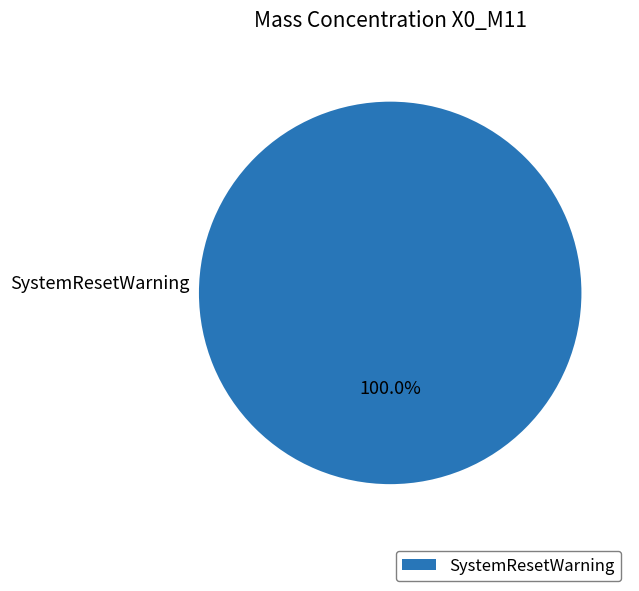

Does any single category account for the majority?

Yes